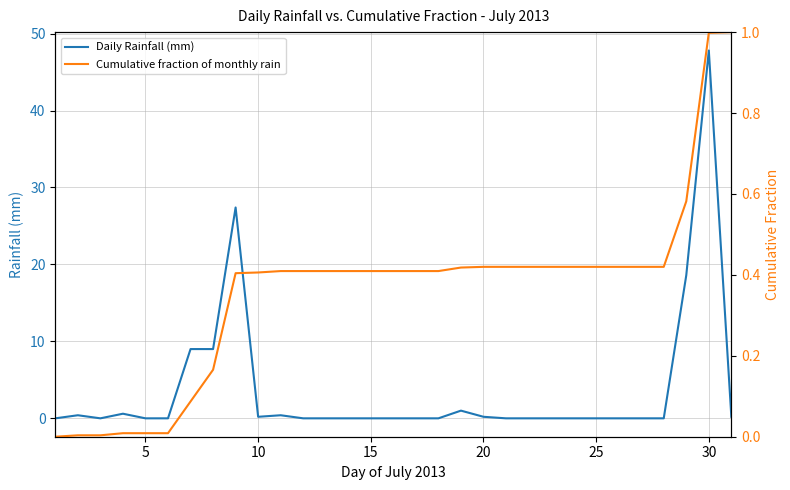

What is the average value of the Daily Rainfall (mm) series?

3.7